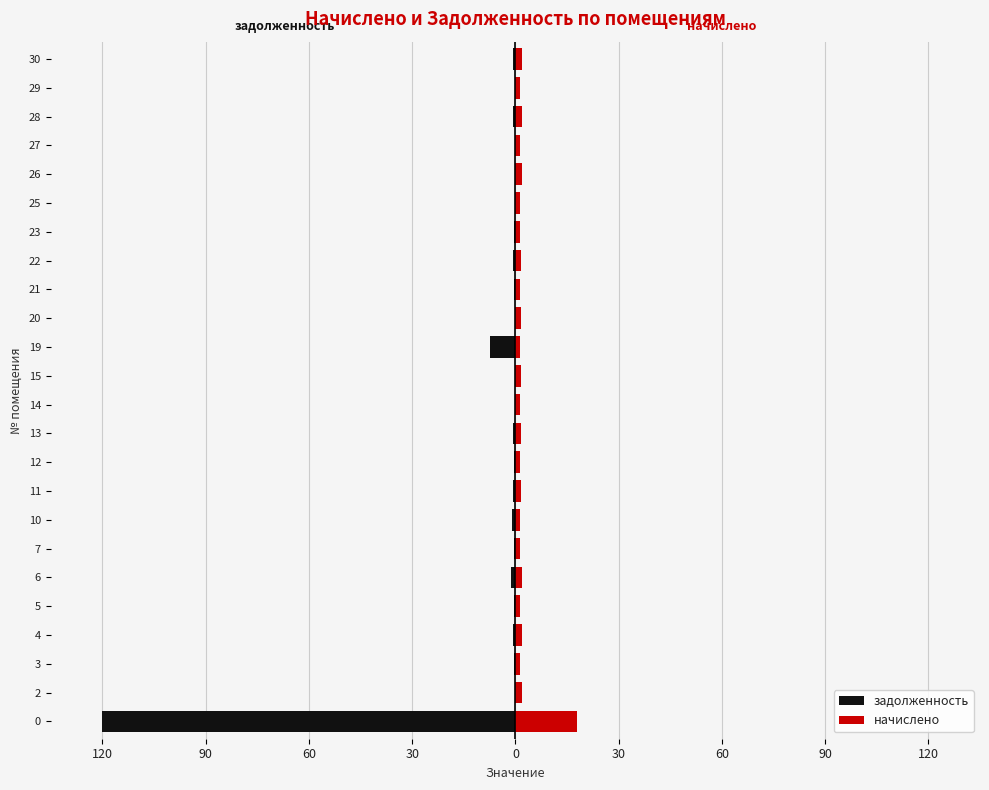

At how many categories does at least one series exceed -31?

24